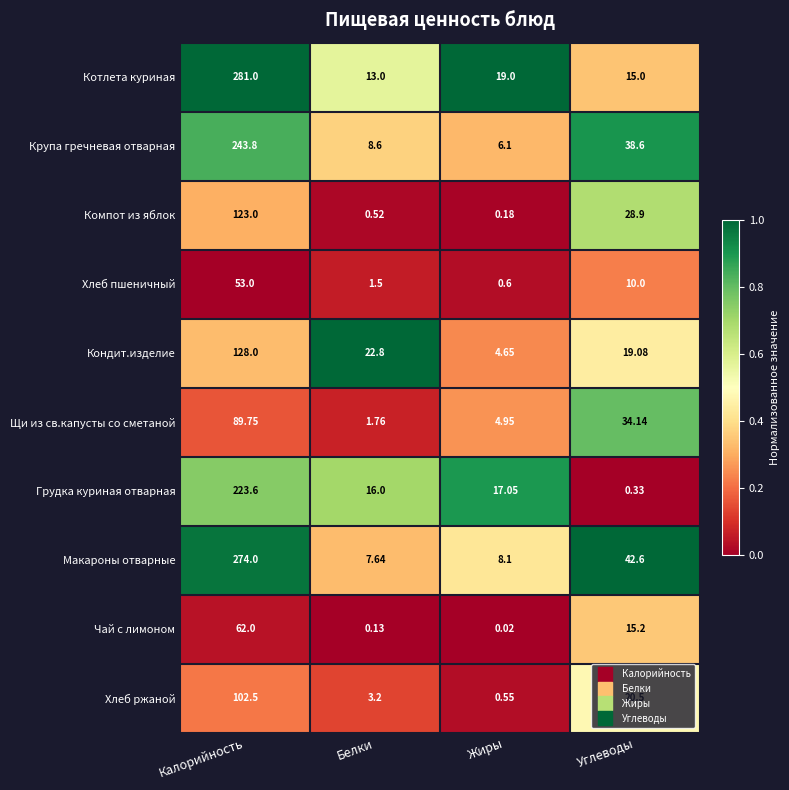

Rank the series at Углеводы from highest to lowest value.

Макароны отварные, Крупа гречневая отварная, Щи из св.капусты со сметаной, Компот из яблок, Хлеб ржаной, Кондит.изделие, Чай с лимоном, Котлета куриная, Хлеб пшеничный, Грудка куриная отварная